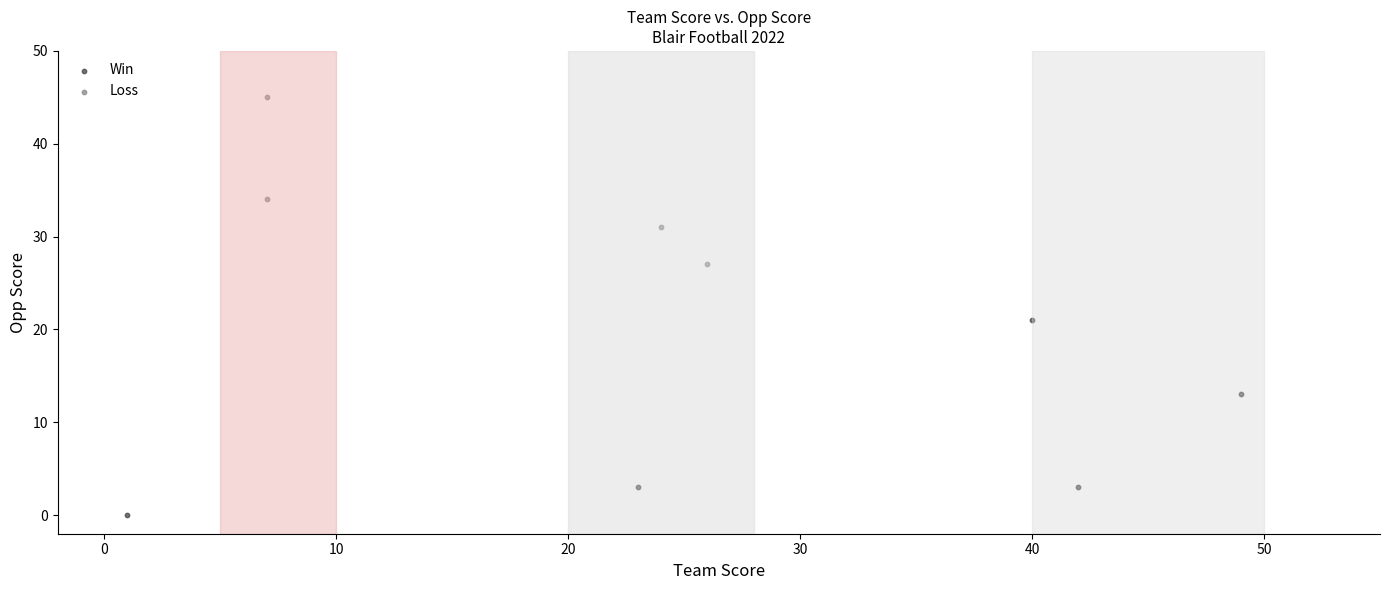

What are all the series names shown in the legend?

Win, Loss